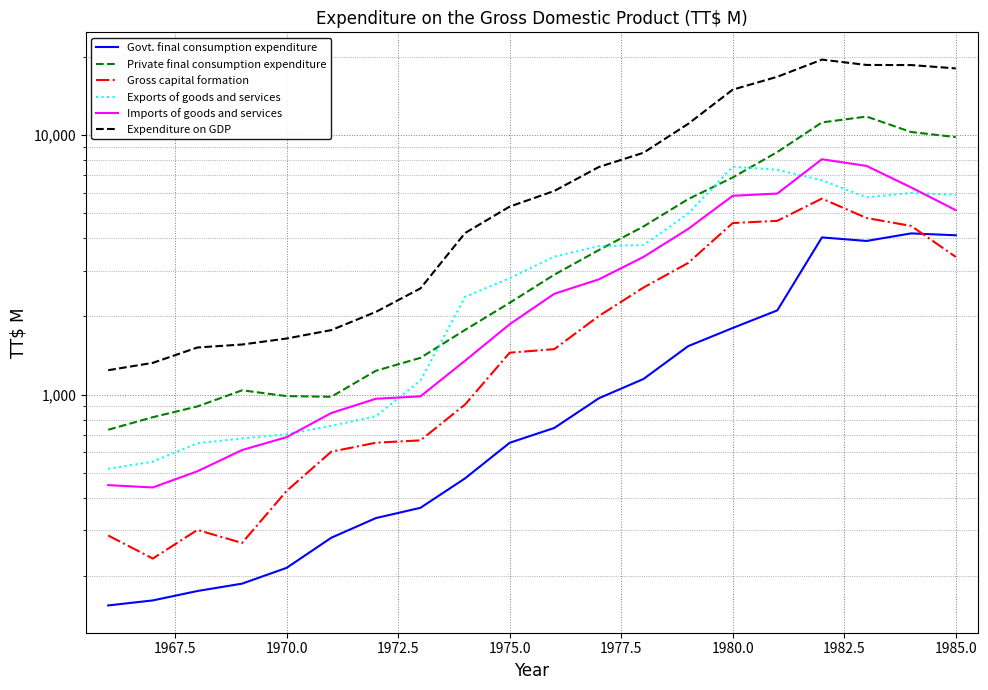

How many data points in Exports of goods and services are less than 3400?

10